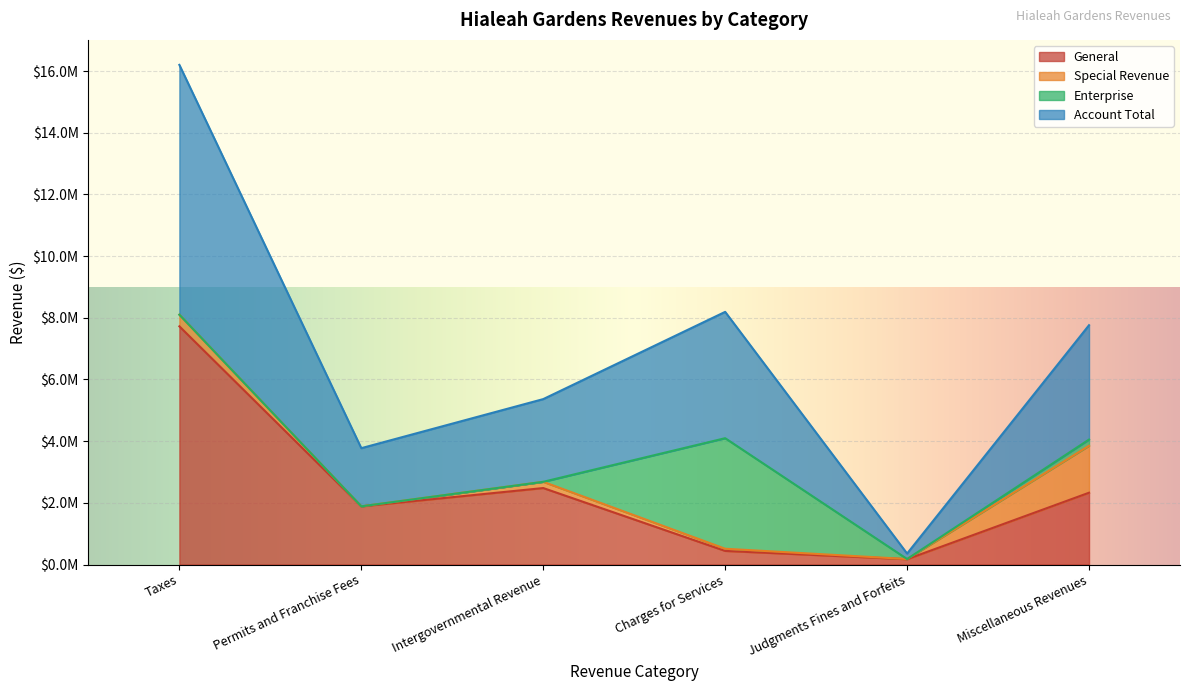

Reading left to right, what are all the values shown in this chart?

General: 7723794	1886444	2479675	441095	172578	2328275
Special Revenue: 377470	0	202395	70408	5201	1523261
Enterprise: 0	0	0	3584998	0	201139
Internal Service: 0	0	0	0	0	0
Account Total: 8101264	1886444	2682070	4096501	177779	3707921